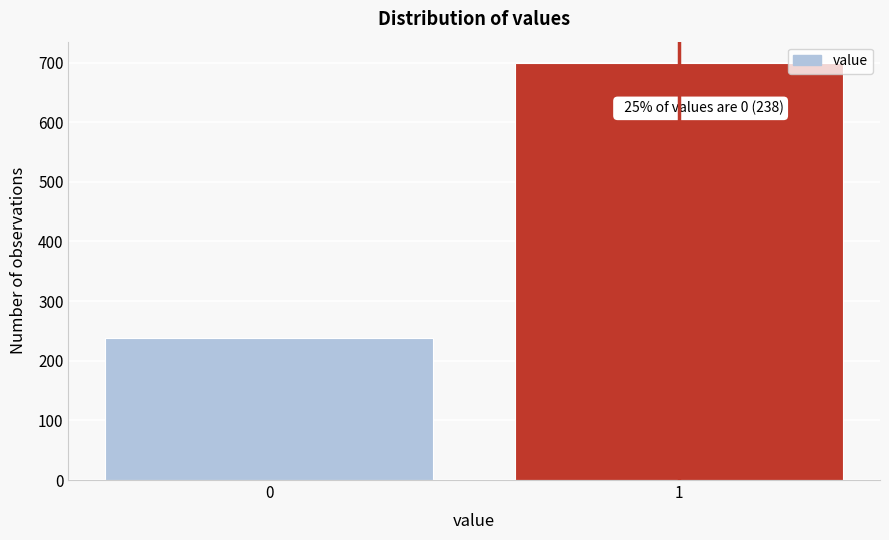

Reading left to right, extract all data points from this chart.

238	700